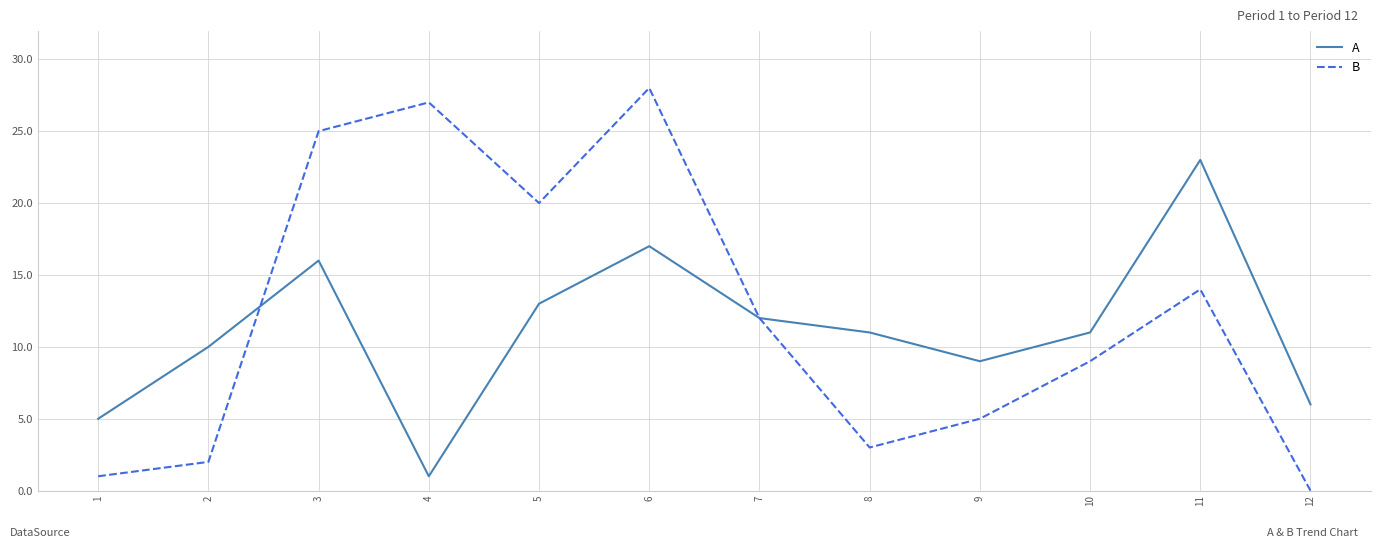

Reading left to right, extract all data points from this chart.

A: 5	10	16	1	13	17	12	11	9	11	23	6
B: 1	2	25	27	20	28	12	3	5	9	14	0